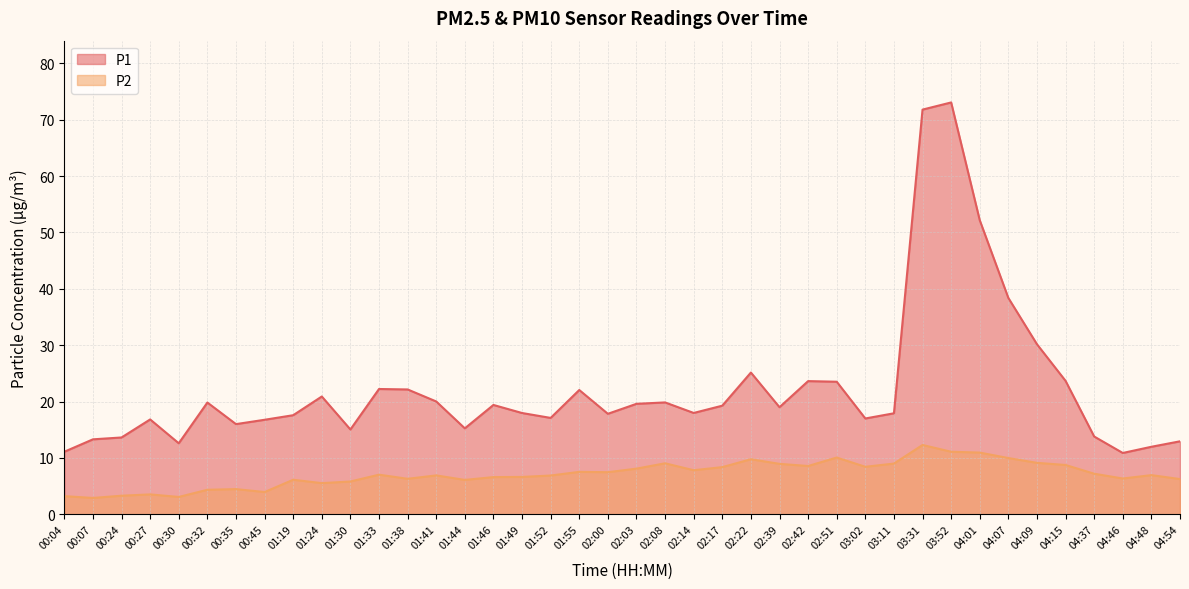

True or false: P2 and P1 intersect in this chart.

False